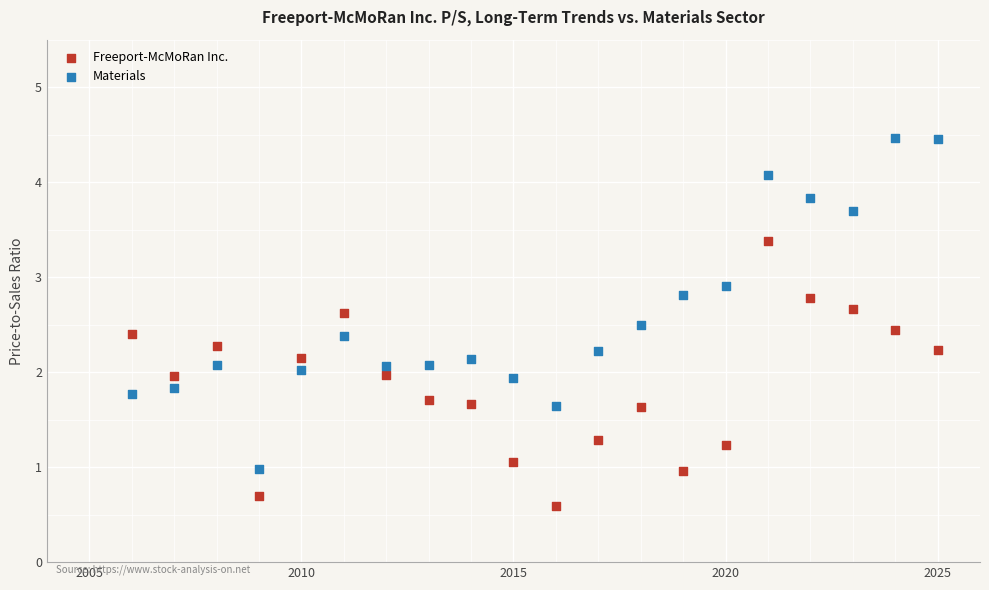

What are all the series names shown in the legend?

Freeport-McMoRan Inc., Materials